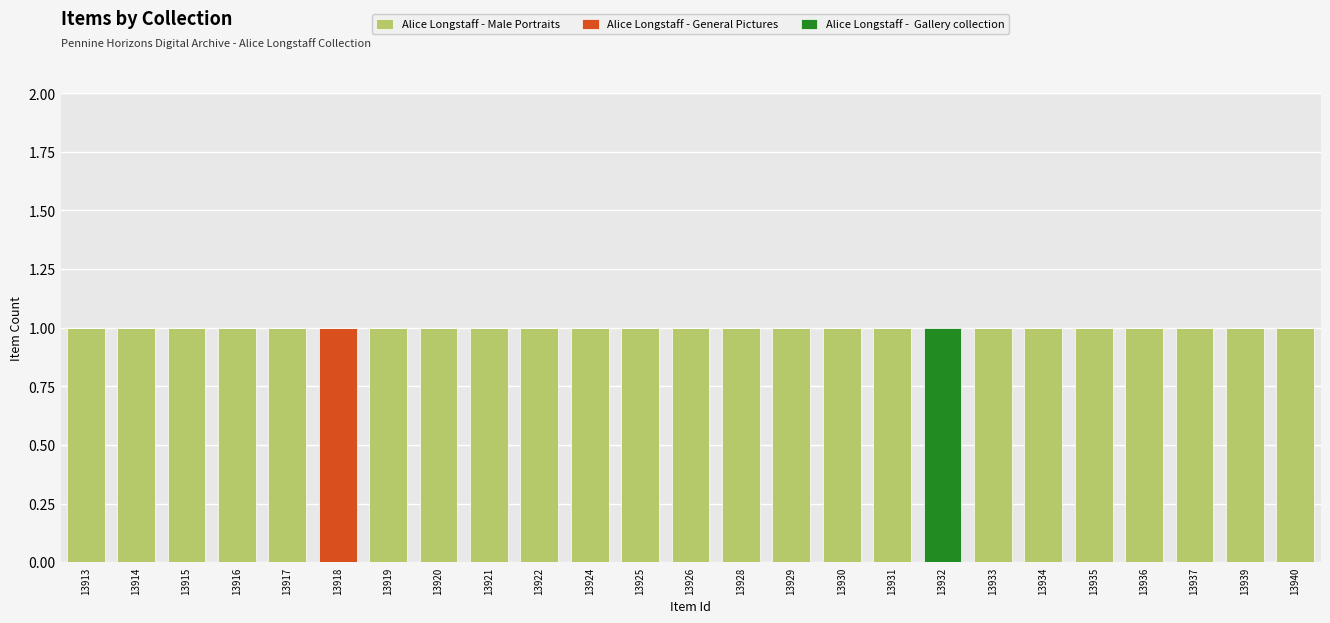

At which category is the sum across all series the highest?

13913